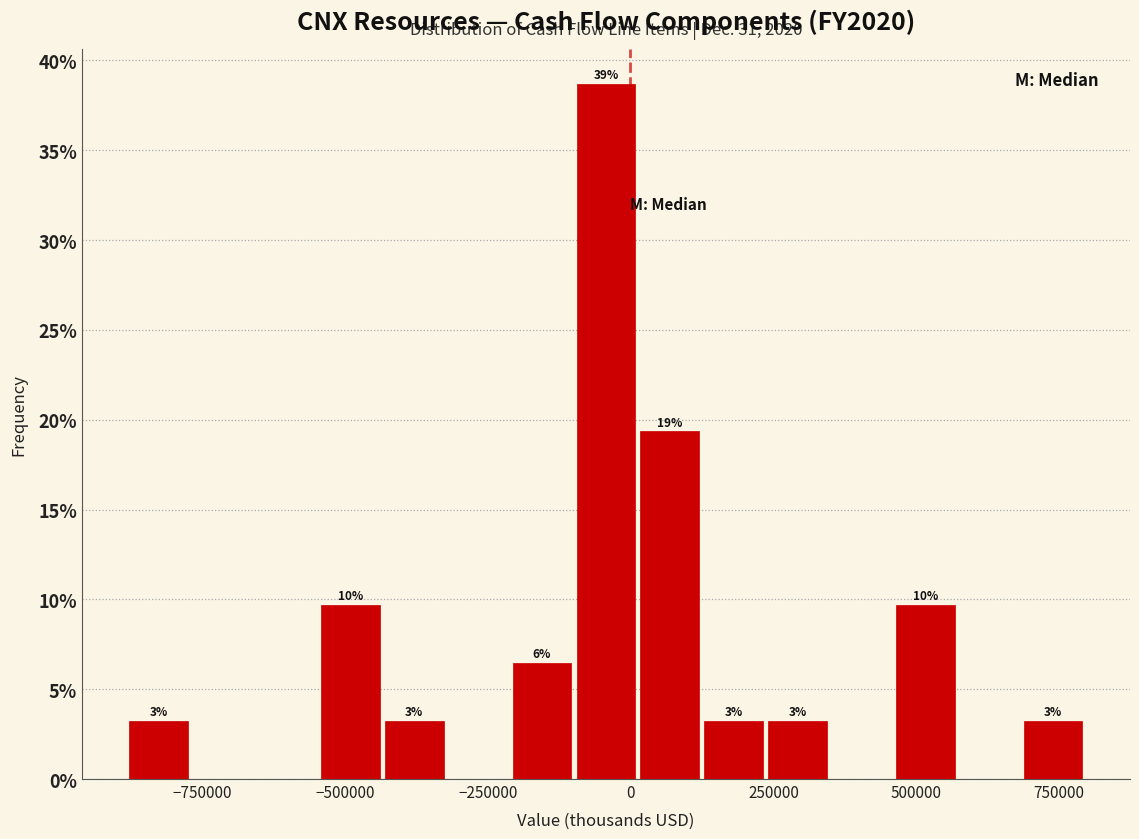

Around what value on the x-axis is the tallest bar? Give the approximate position of its centre, as read against the axis.

-50000